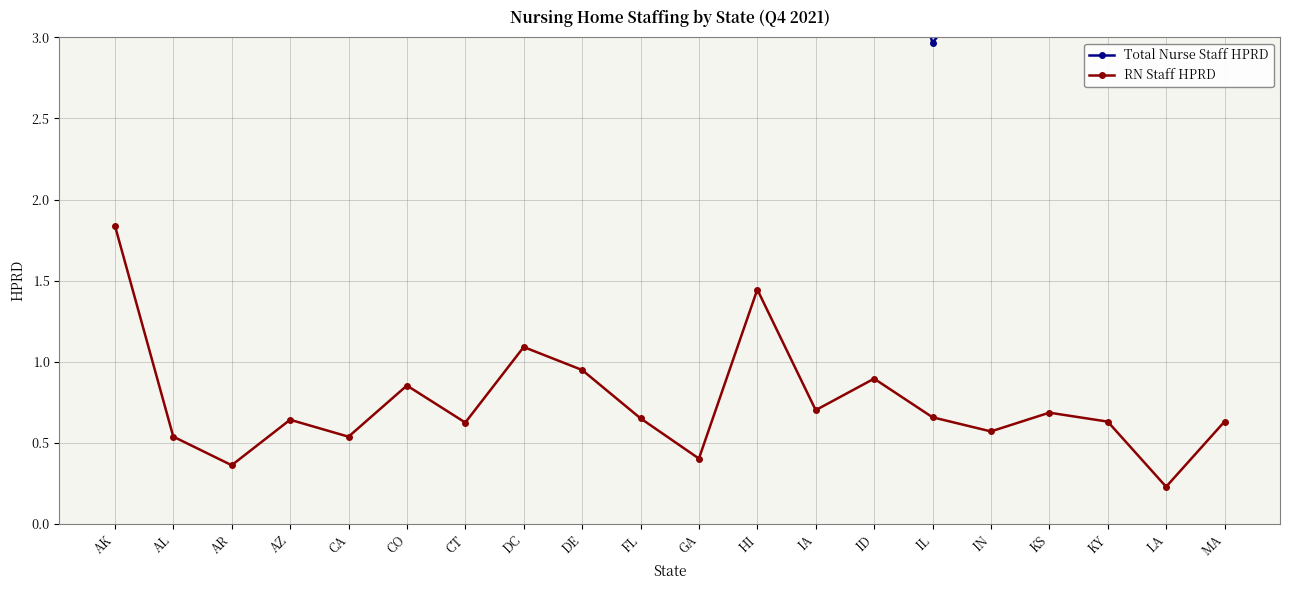

True or false: Total Nurse Staff HPRD and RN Staff HPRD cross at least once.

False